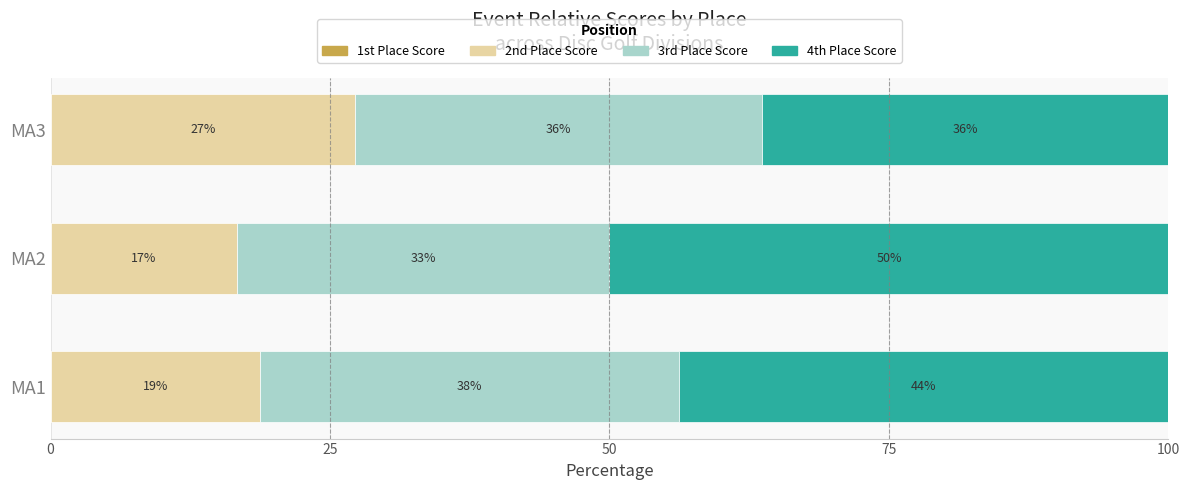

How many groups of bars are there?

3